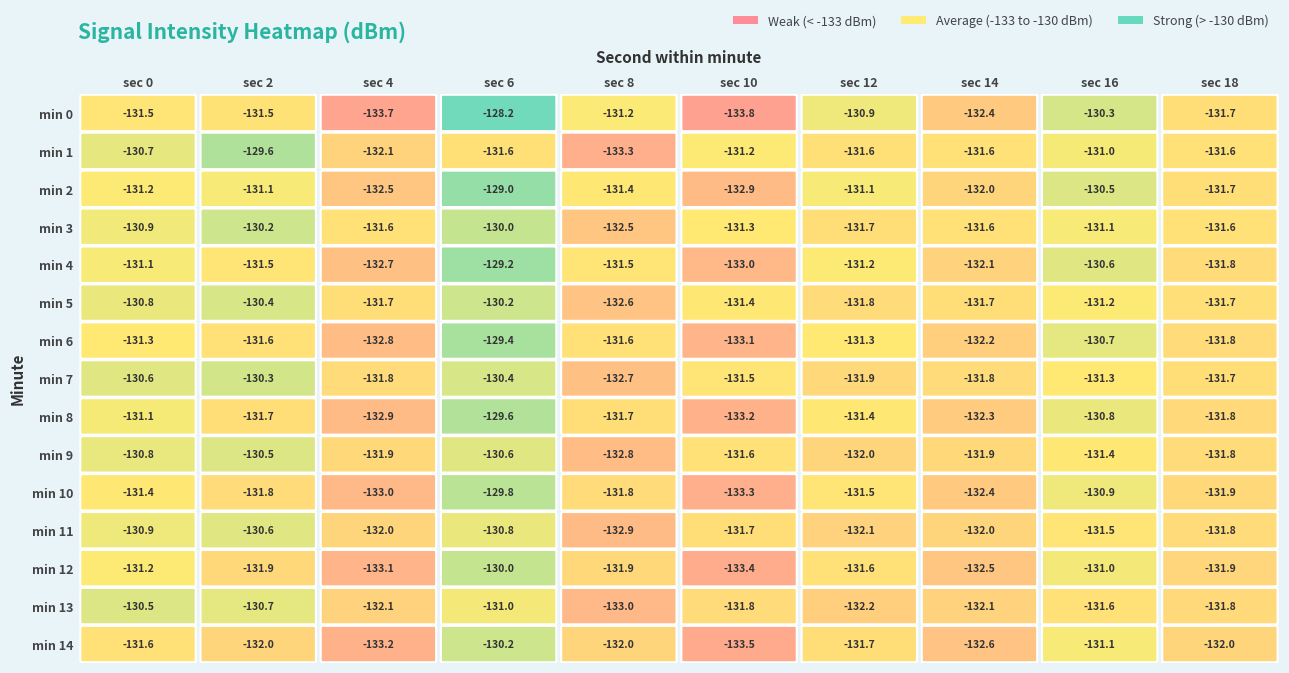

Is it true that 2 equals -58.0 at 26?

False